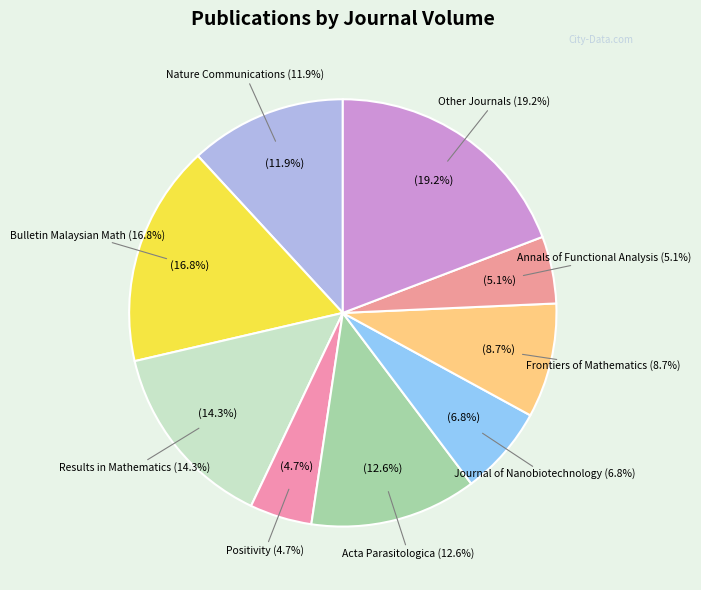

Is it true that 7 is 14% of the pie?

True